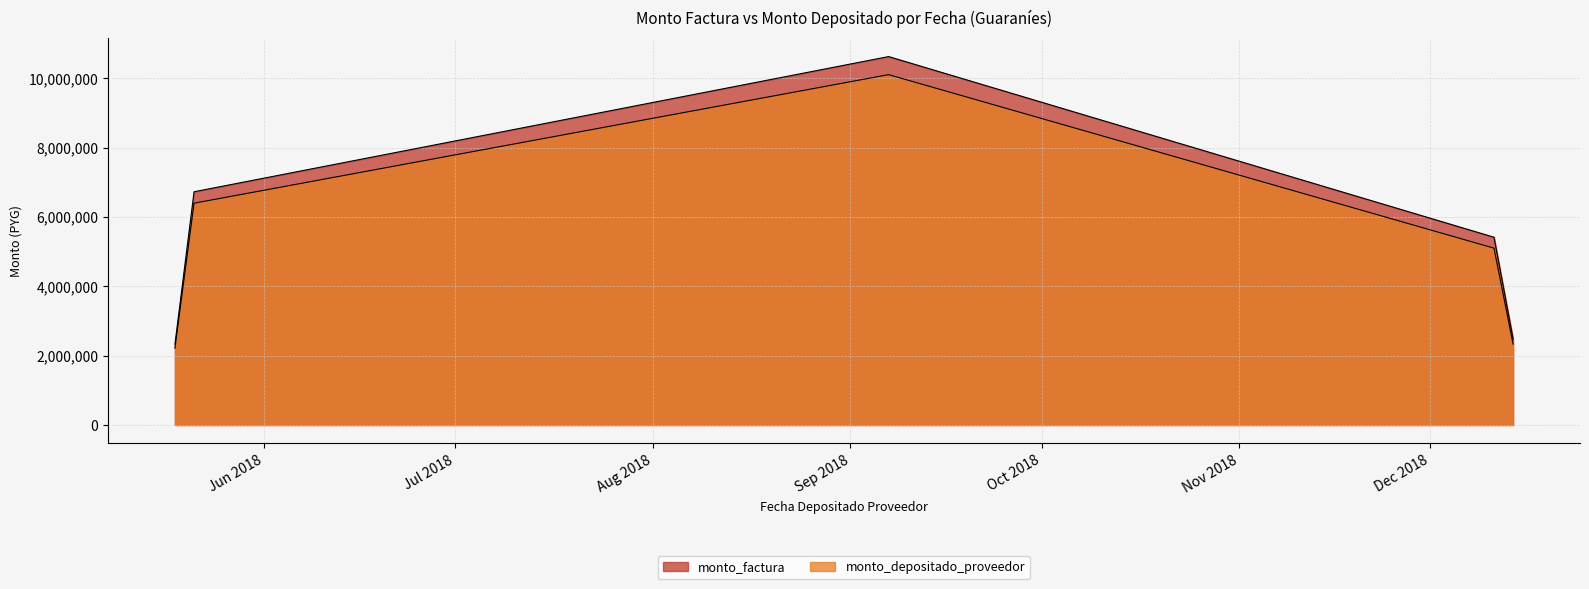

At 2018-12-14, list the series in order from smallest to largest.

monto_depositado_proveedor, monto_factura